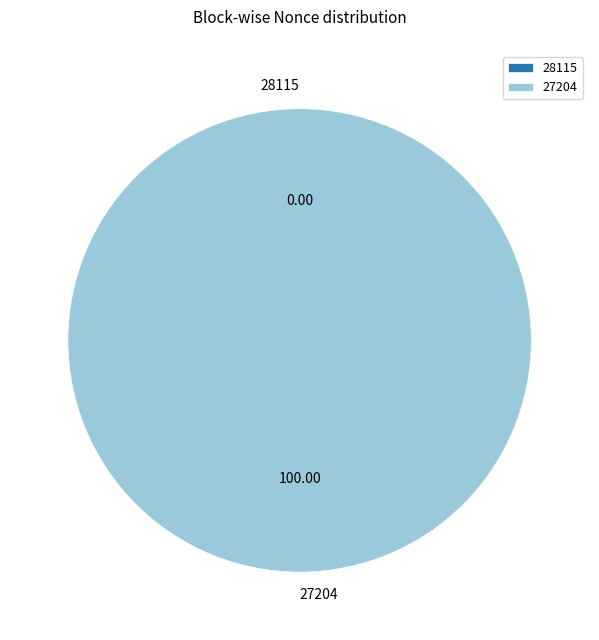

Rank the categories by value from highest to lowest.

27204, 28115